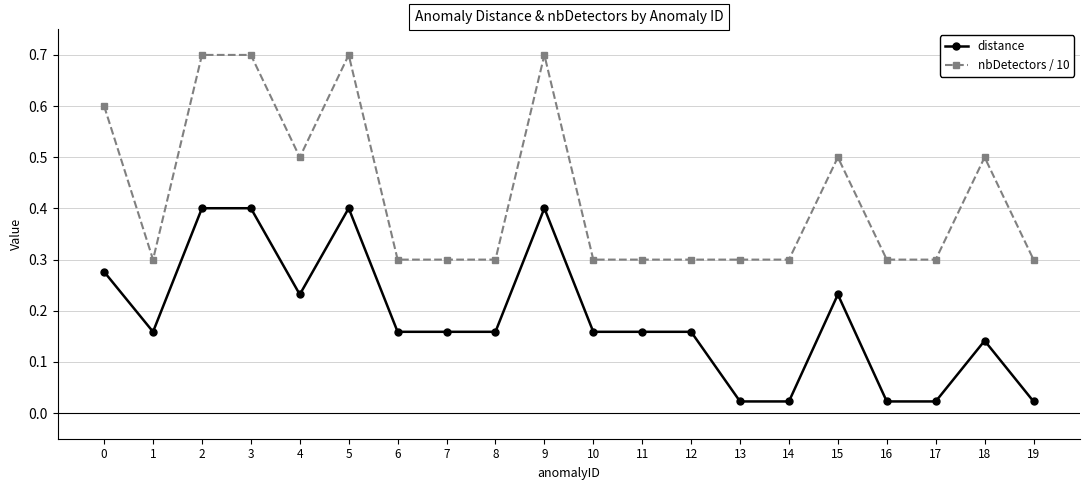

True or false: distance and nbDetectors / 10 intersect in this chart.

False